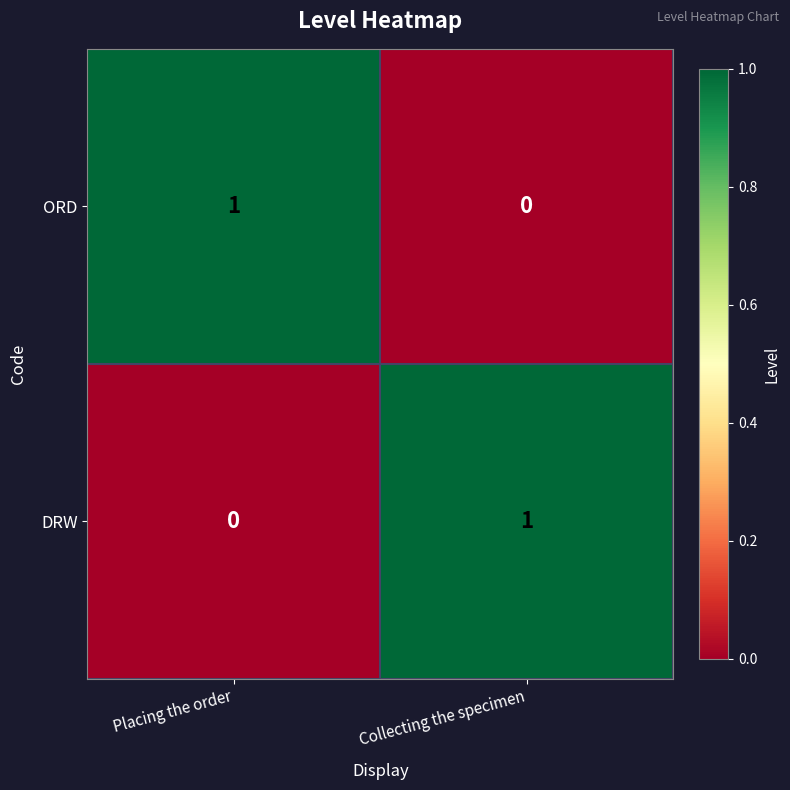

At Placing the order, list the series in order from largest to smallest.

ORD, DRW